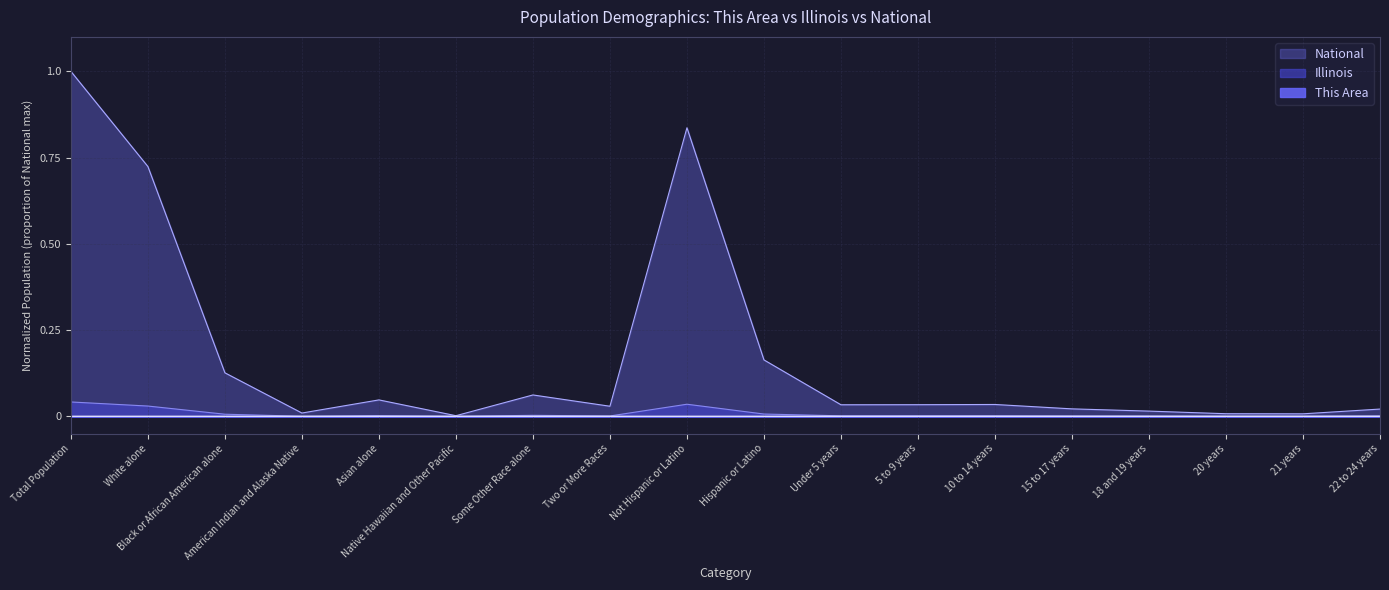

Reading left to right, extract all data points from this chart.

This Area: Total Population=0.0	White alone=0.0	Black or African American alone=0.0	American Indian and Alaska Native=0.0	Asian alone=0.0	Native Hawaiian and Other Pacific=0.0	Some Other Race alone=0.0	Two or More Races=0.0	Not Hispanic or Latino=0.0	Hispanic or Latino=0.0	Under 5 years=0.0	5 to 9 years=0.0	10 to 14 years=0.0	15 to 17 years=0.0	18 and 19 years=0.0	20 years=0.0	21 years=0.0	22 to 24 years=0.0
Illinois: Total Population=0.0	White alone=0.0	Black or African American alone=0.0	American Indian and Alaska Native=0.0	Asian alone=0.0	Native Hawaiian and Other Pacific=0.0	Some Other Race alone=0.0	Two or More Races=0.0	Not Hispanic or Latino=0.0	Hispanic or Latino=0.0	Under 5 years=0.0	5 to 9 years=0.0	10 to 14 years=0.0	15 to 17 years=0.0	18 and 19 years=0.0	20 years=0.0	21 years=0.0	22 to 24 years=0.0
National: Total Population=1.0	White alone=0.7	Black or African American alone=0.1	American Indian and Alaska Native=0.0	Asian alone=0.0	Native Hawaiian and Other Pacific=0.0	Some Other Race alone=0.1	Two or More Races=0.0	Not Hispanic or Latino=0.8	Hispanic or Latino=0.2	Under 5 years=0.0	5 to 9 years=0.0	10 to 14 years=0.0	15 to 17 years=0.0	18 and 19 years=0.0	20 years=0.0	21 years=0.0	22 to 24 years=0.0